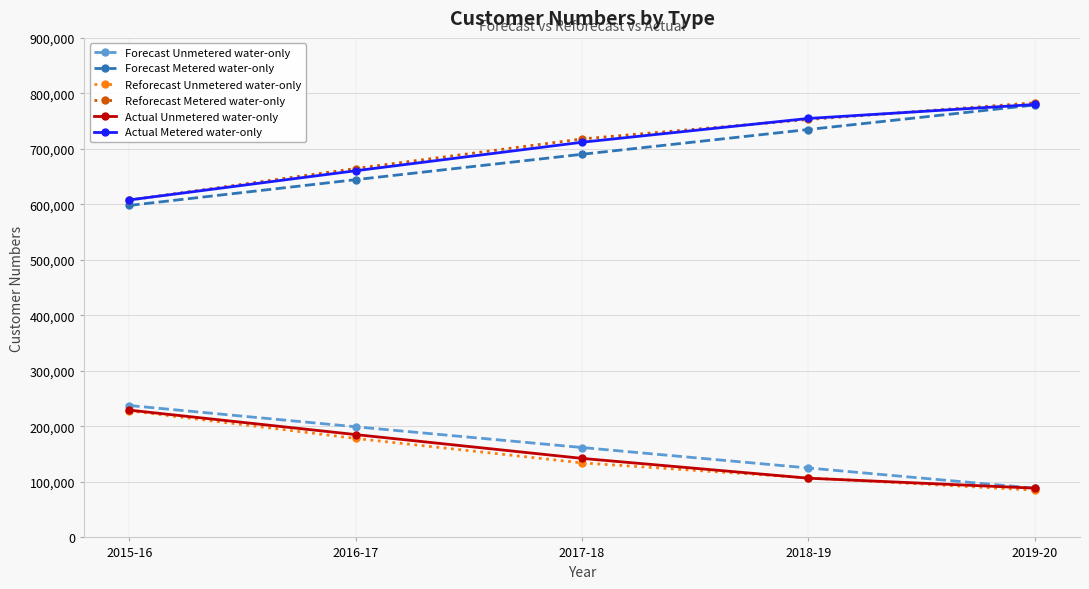

Is the value of Actual Metered water-only at 2015-16 greater than the value of Reforecast Unmetered water-only at 2017-18?

Yes